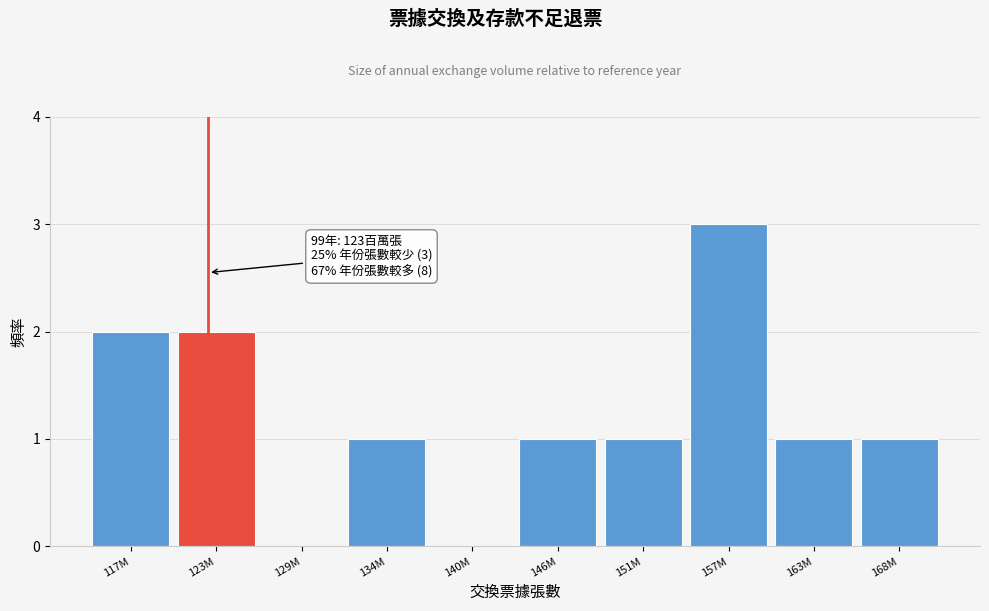

Reading left to right, extract all data points from this chart.

117M=2	123M=2	129M=0	134M=1	140M=0	146M=1	151M=1	157M=3	163M=1	168M=1